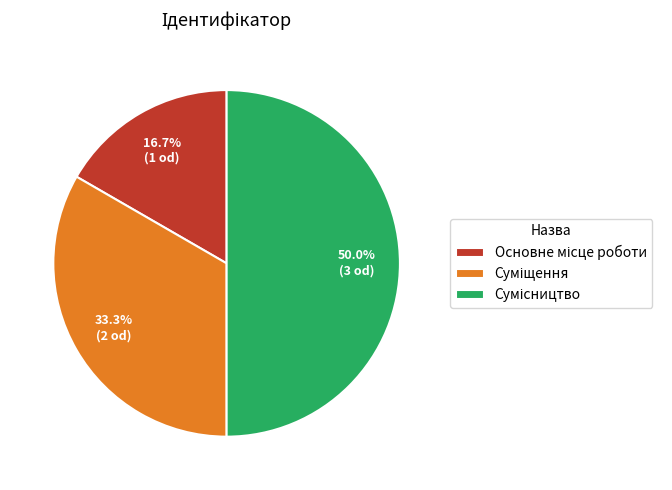

Is there any slice that represents more than half of the pie?

No